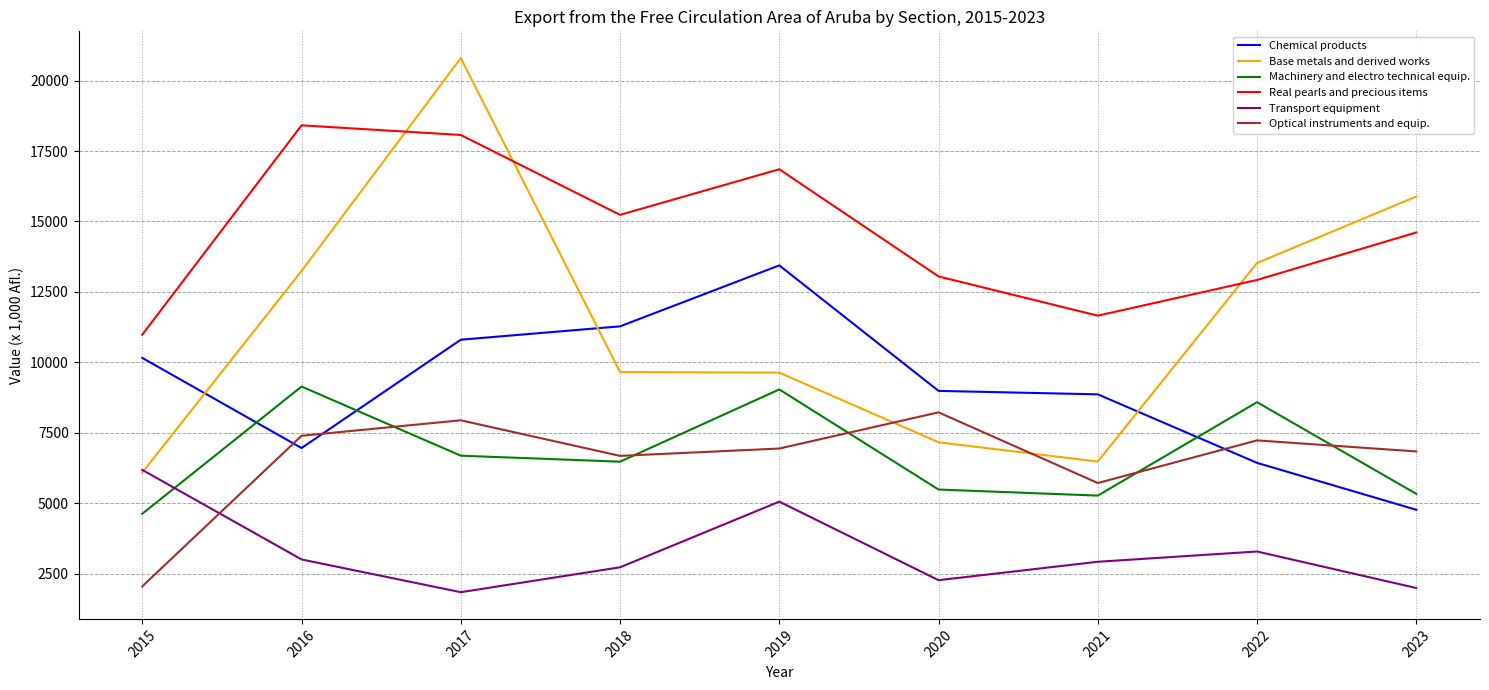

What is the minimum value for Chemical products?

4769.4